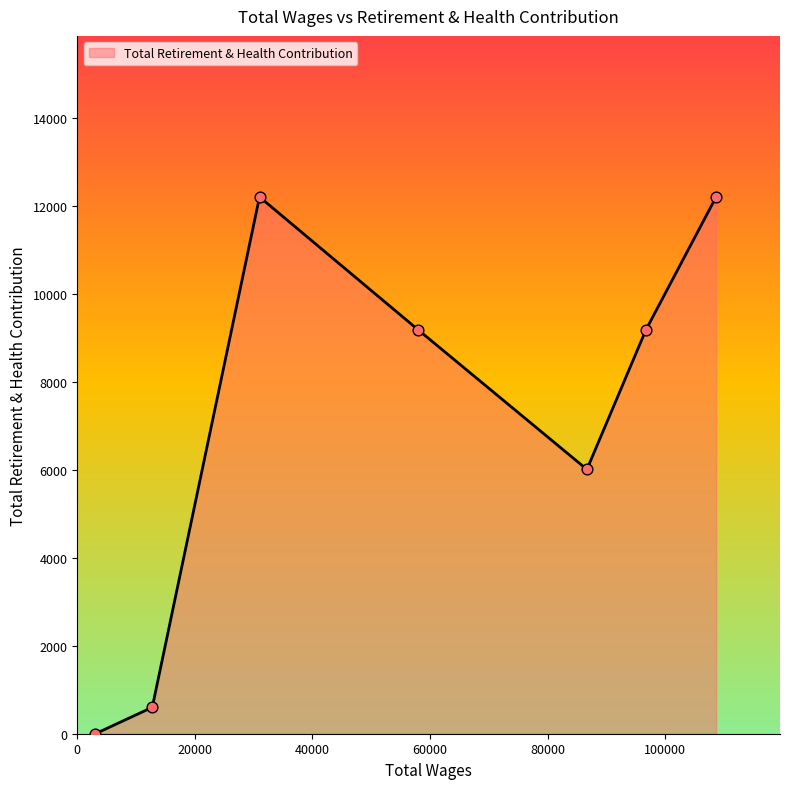

How many interior local valleys (lower than both neighbors) does the data have?

1